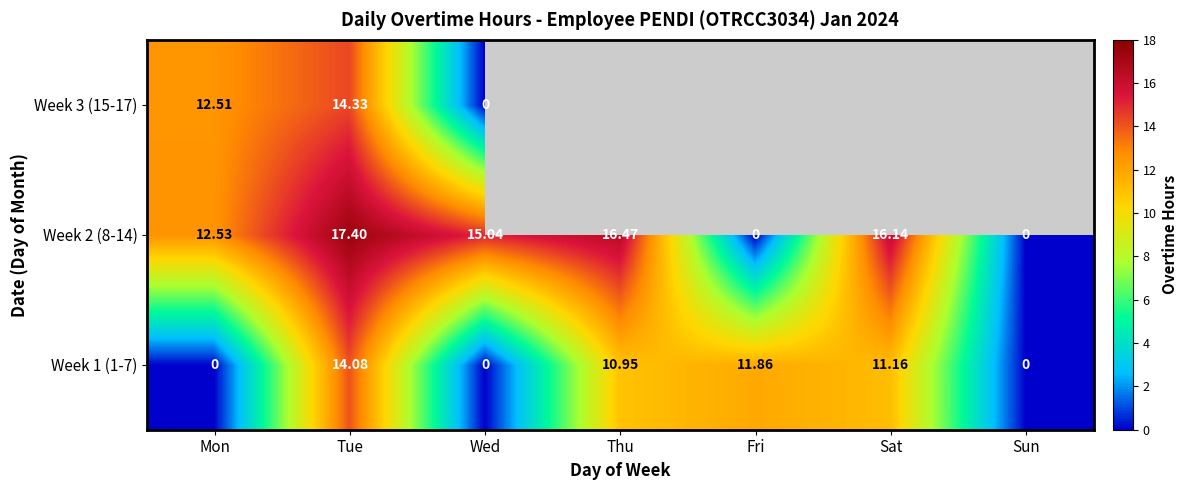

Which series changed the most between Mon and Wed?

Week 3 (15-17)